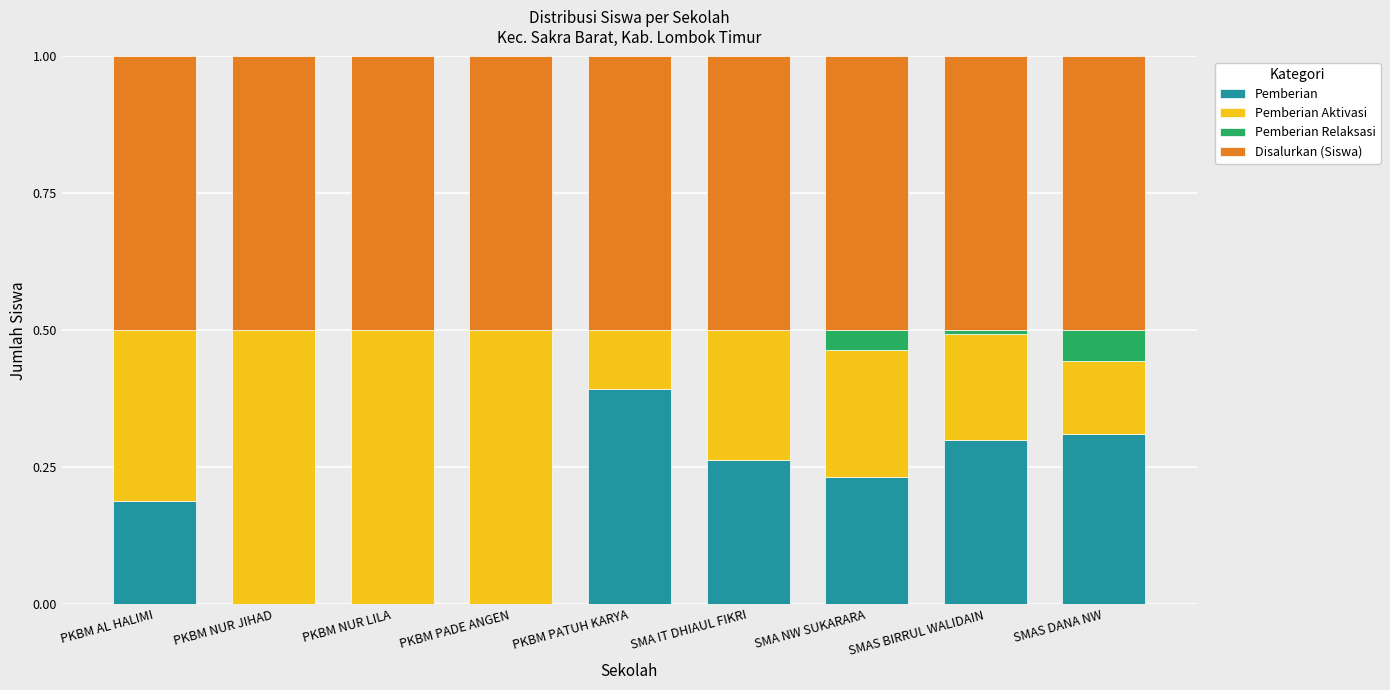

What is the total value across all series at PKBM NUR JIHAD?

1.0